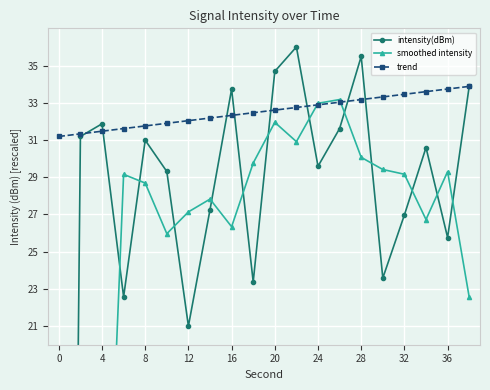

What are all the series names shown in the legend?

intensity(dBm), smoothed intensity, trend